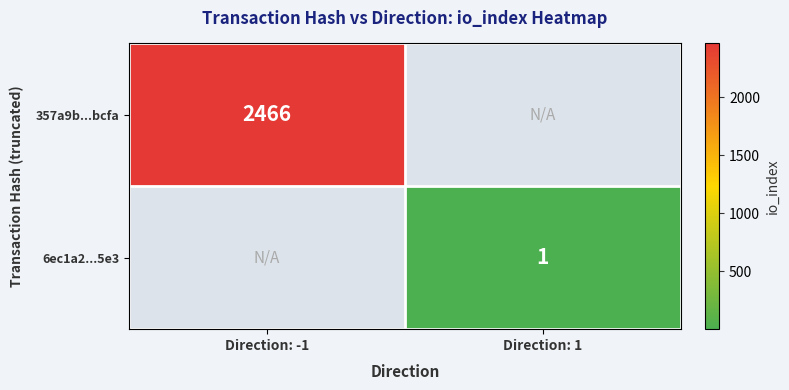

Is it true that 357a9b...bcfa equals 2466 at Direction: -1?

True